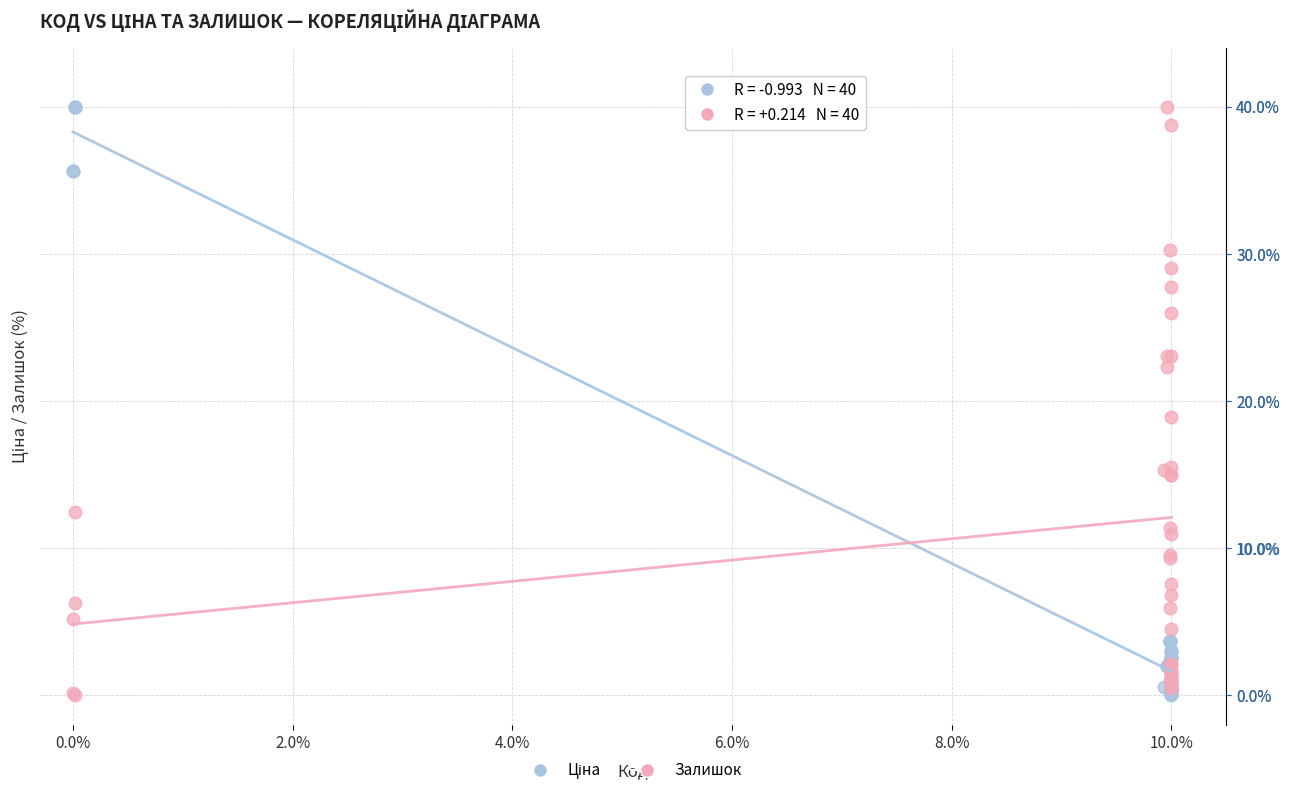

What is the X range (max minus min) for the scatter plot?

10.0